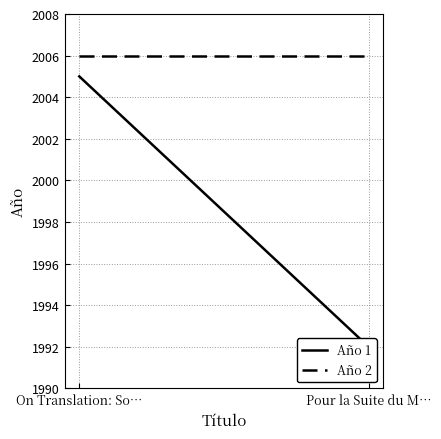

Reading left to right, transcribe all the data shown in this chart.

Año 1: On Translation: So…=2005	Pour la Suite du M…=1992
Año 2: On Translation: So…=2006	Pour la Suite du M…=2006